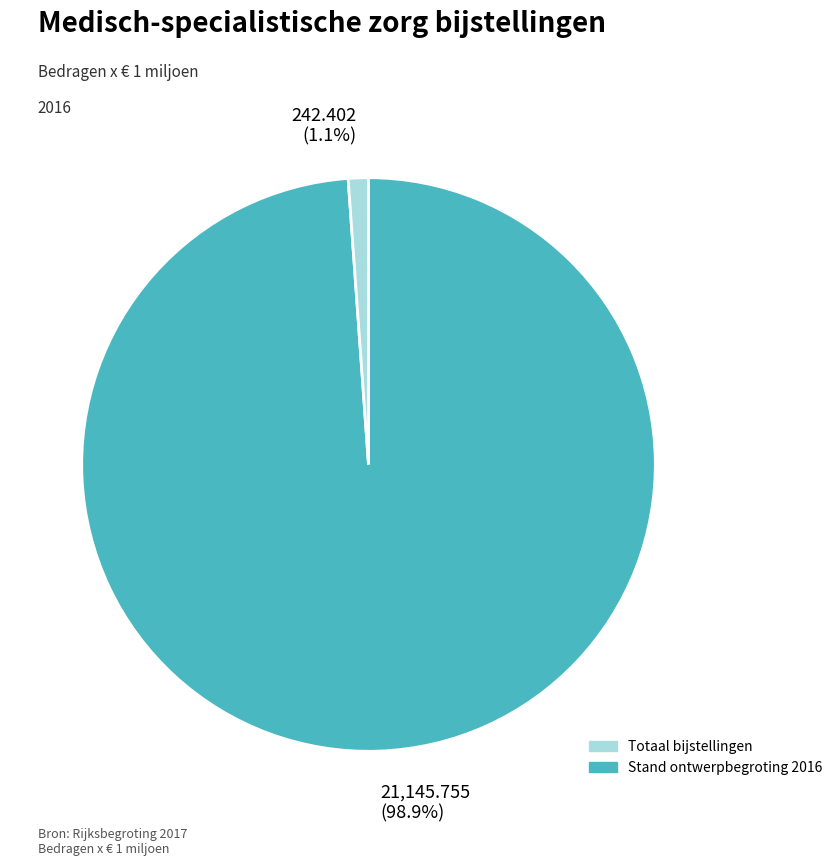

Does any single category account for the majority?

Yes